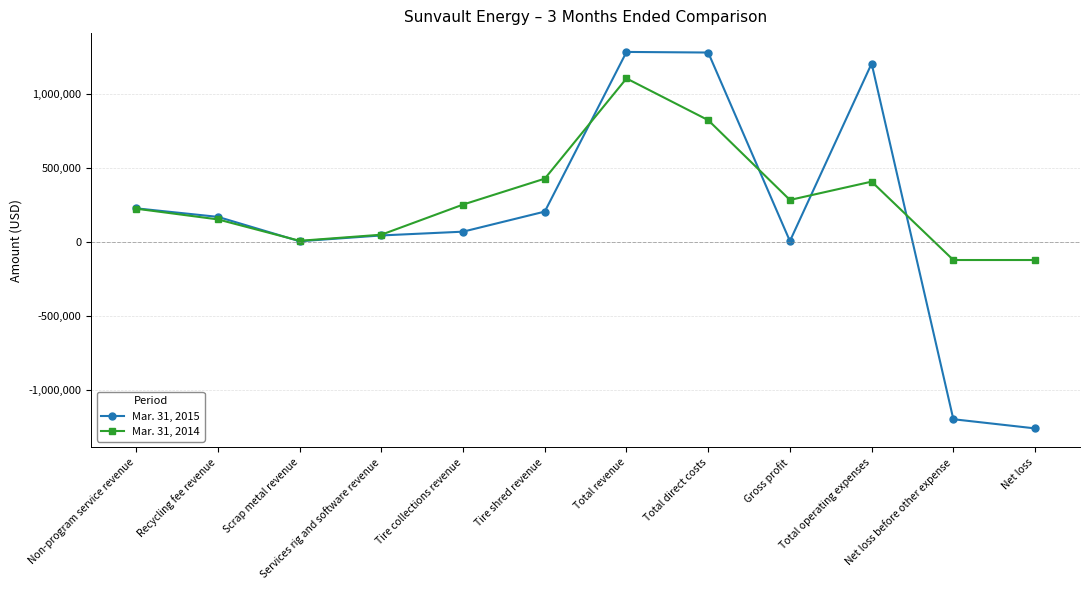

Which category has the highest value in the Mar. 31, 2014 series?

Total revenue